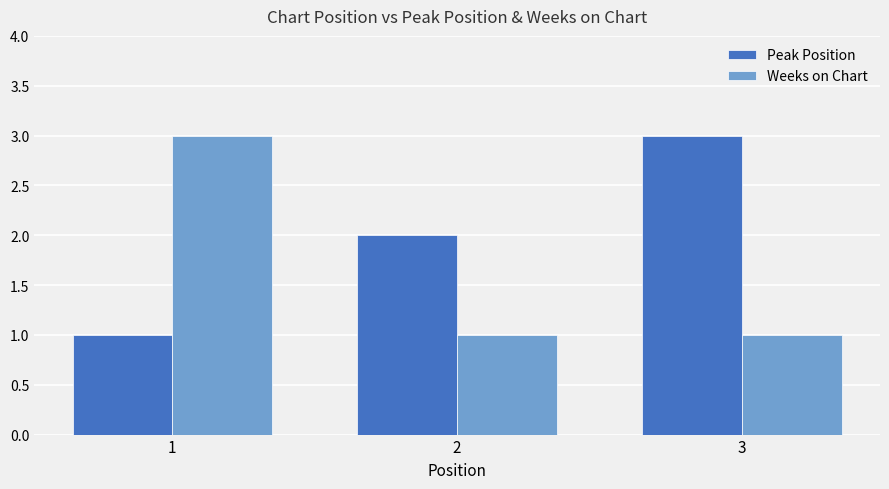

Rank the series by their average value, from lowest to highest.

Weeks on Chart, Peak Position